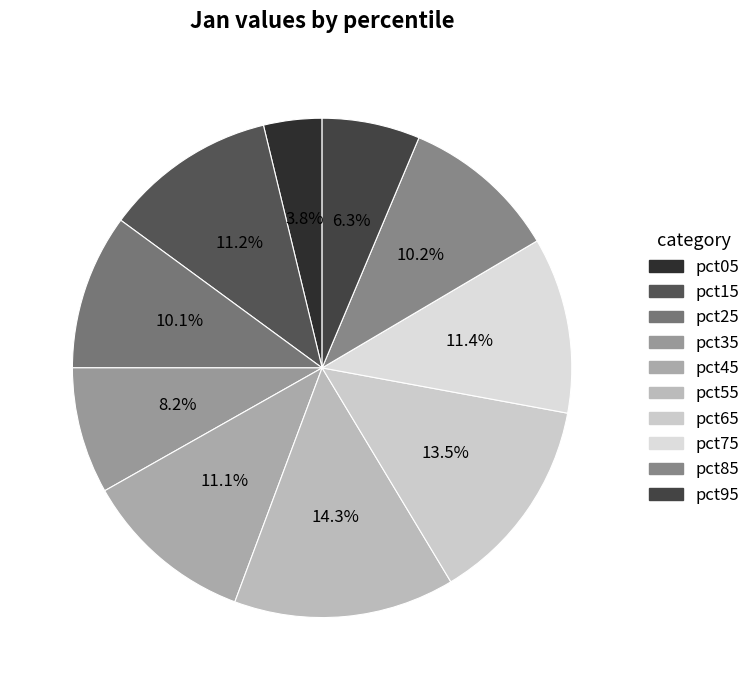

Rank the categories by value from lowest to highest.

pct05, pct95, pct35, pct25, pct85, pct45, pct15, pct75, pct65, pct55